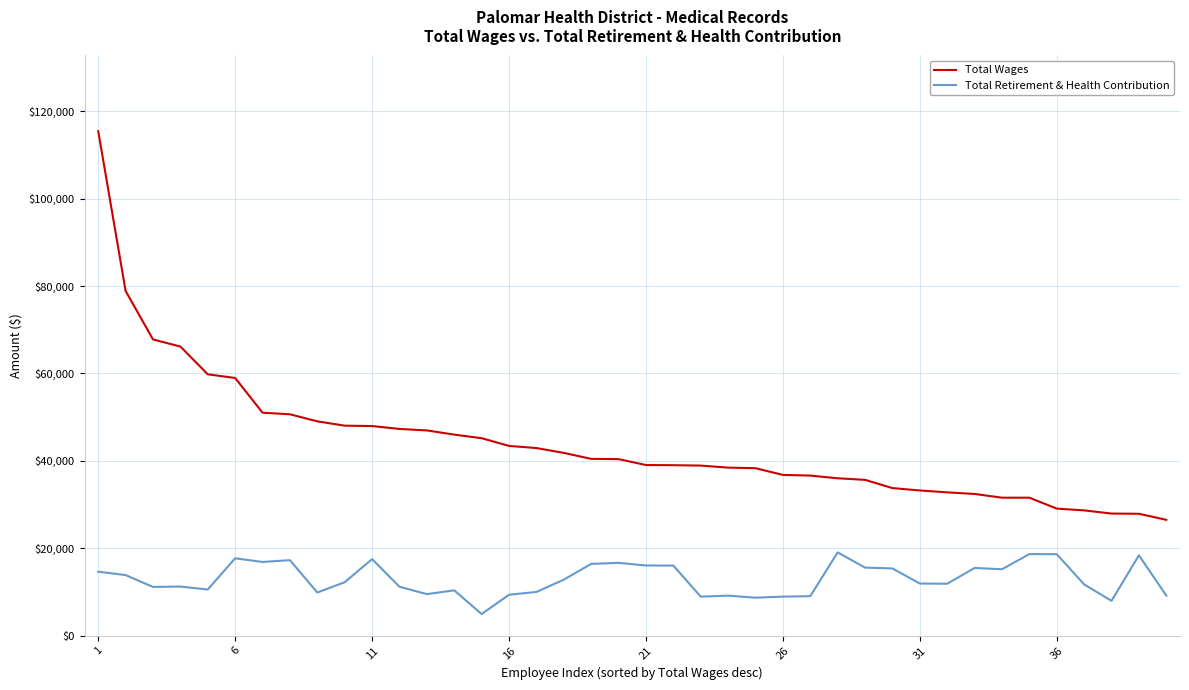

Rank the series by their average value, from lowest to highest.

Total Retirement & Health Contribution, Total Wages